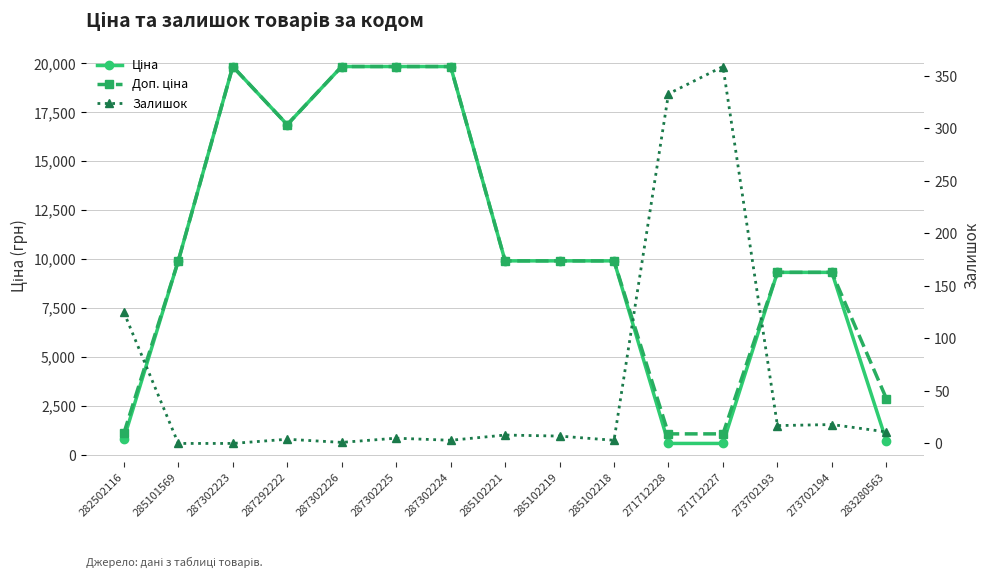

The value of Ціна at 285102221 is 9908.5. True or false?

True